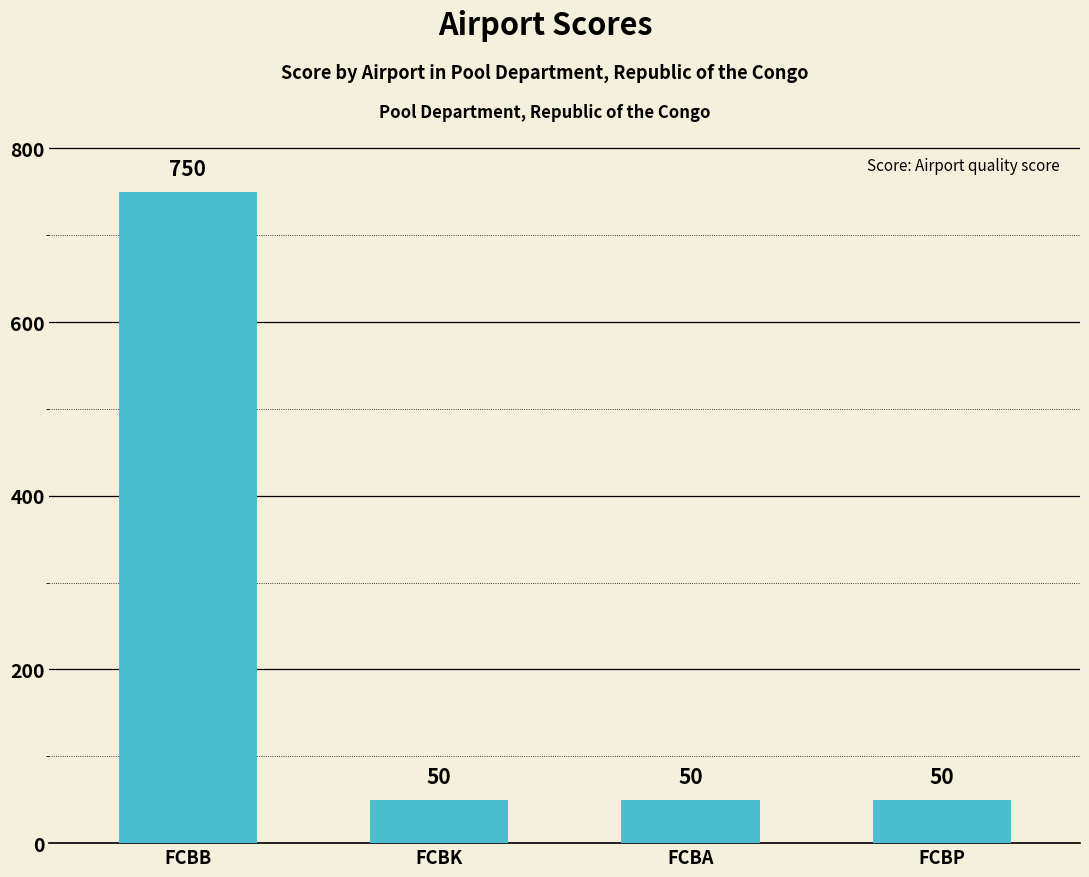

The chart shows a value of 750 at FCBB. True or false?

True